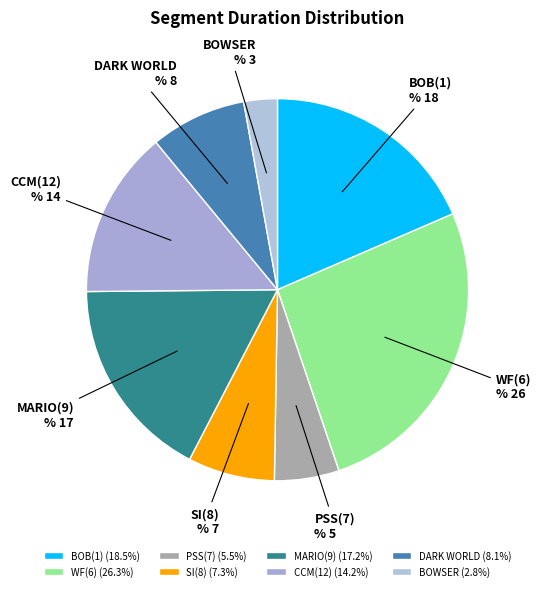

To the nearest percent, what is the difference between the largest and smallest slice percentages?

23%